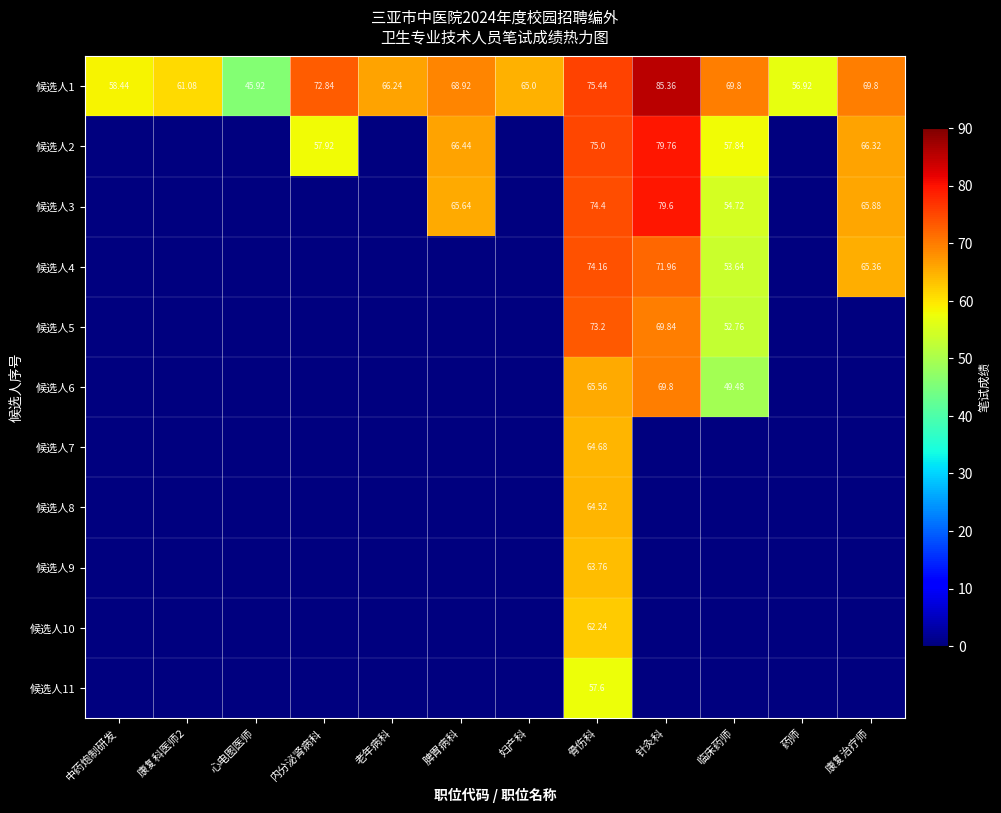

Is the value of 候选人4 at 心电图医师 greater than the value of 候选人1 at 中药炮制研发?

No